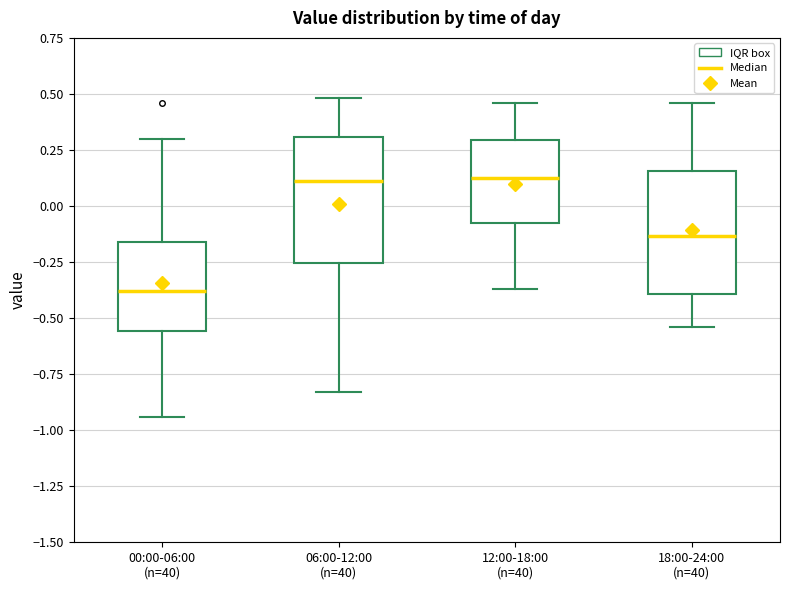

Reading left to right, transcribe this box plot: for each box, give where its median line is, the range the box spans, and where its two whiskers end, as read against the y-axis. The values are not printed on the chart, so give them approximately, as read against the axis.

00:00-06:00 (n=40): median -0.40, box -0.55 to -0.15, whiskers -0.95 to 0.30
06:00-12:00 (n=40): median 0.10, box -0.25 to 0.30, whiskers -0.85 to 0.50
12:00-18:00 (n=40): median 0.15, box -0.10 to 0.30, whiskers -0.35 to 0.45
18:00-24:00 (n=40): median -0.15, box -0.40 to 0.15, whiskers -0.55 to 0.45